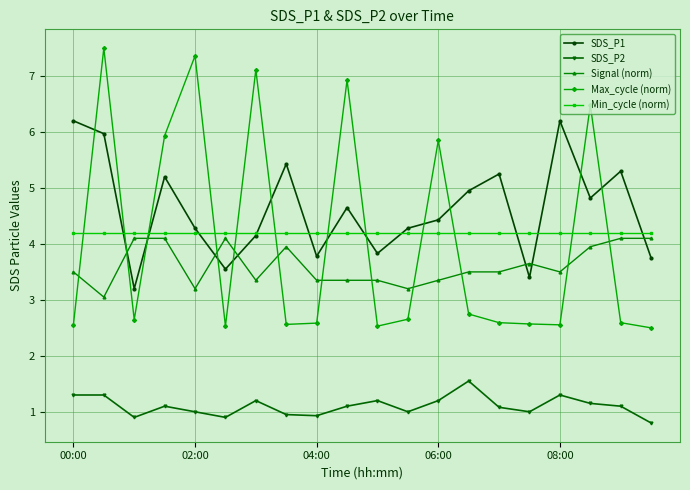

True or false: Signal (norm) has more than 2 points higher than both neighbors.

True